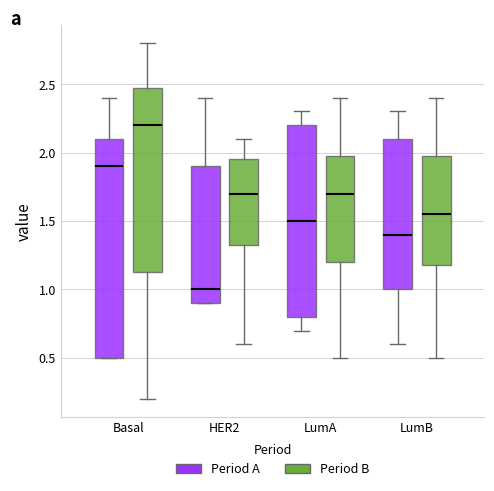

Comparing the boxes themselves (not the whiskers), which one is the tallest?

Basal (Period A)